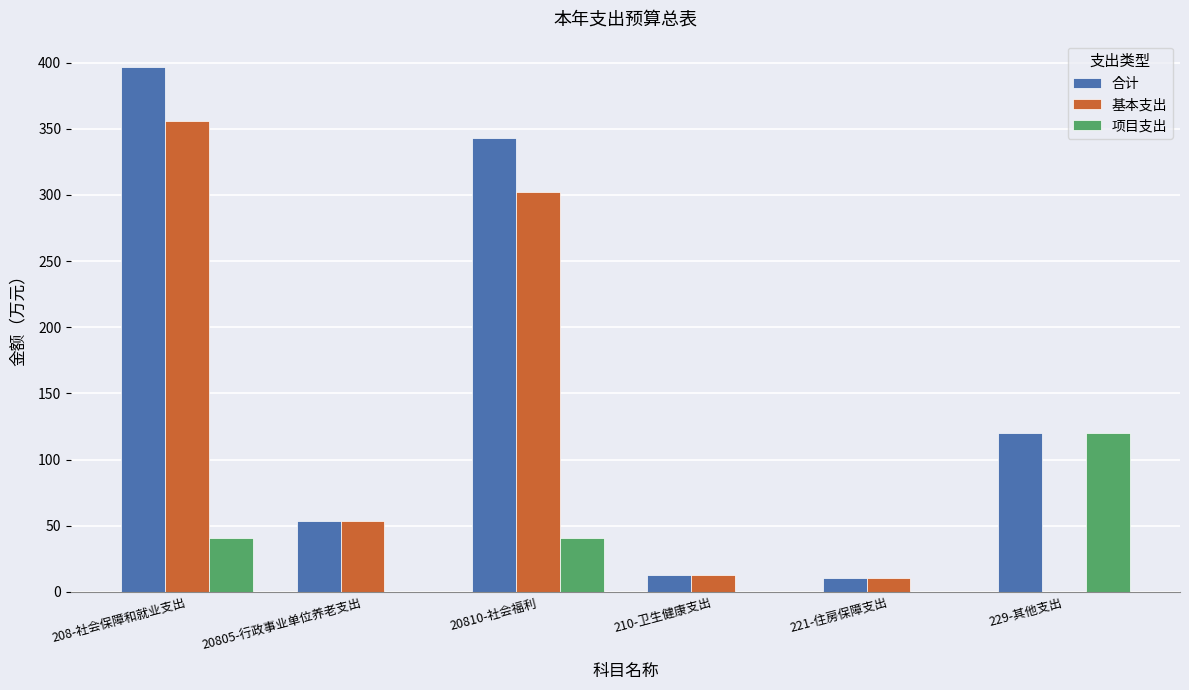

What is the sum of all 项目支出 values?

201.0